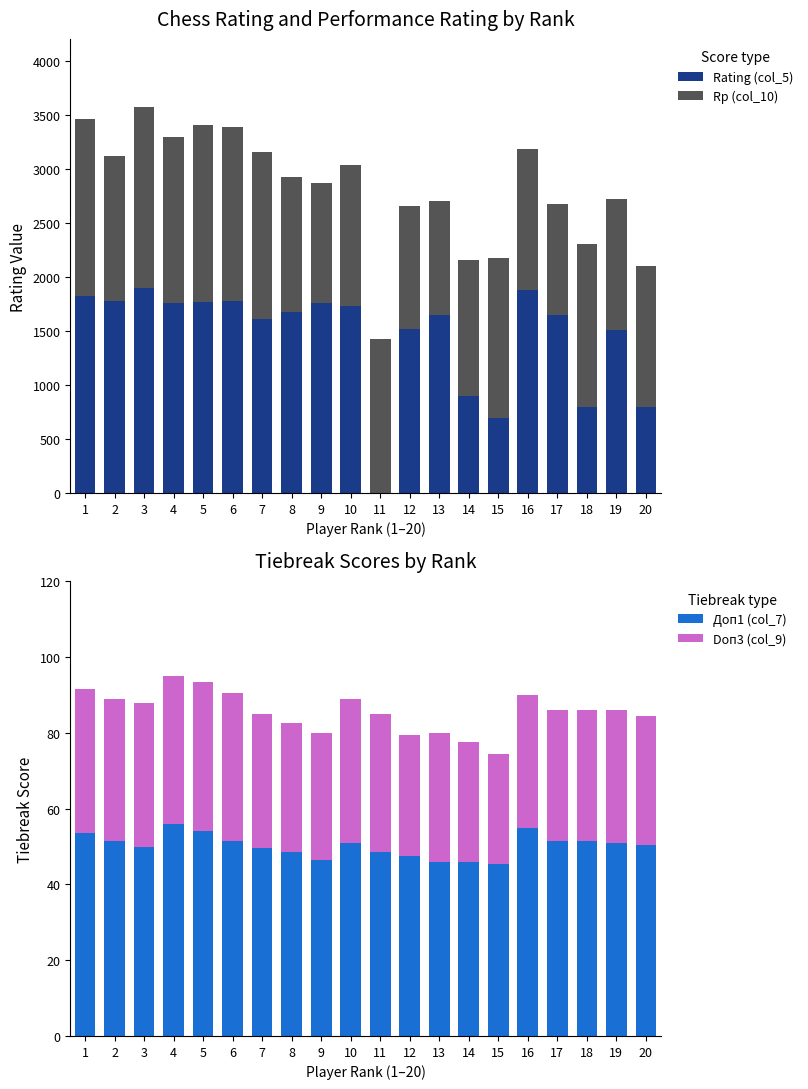

Read the Доп1 (col_7) value at 15.

45.5